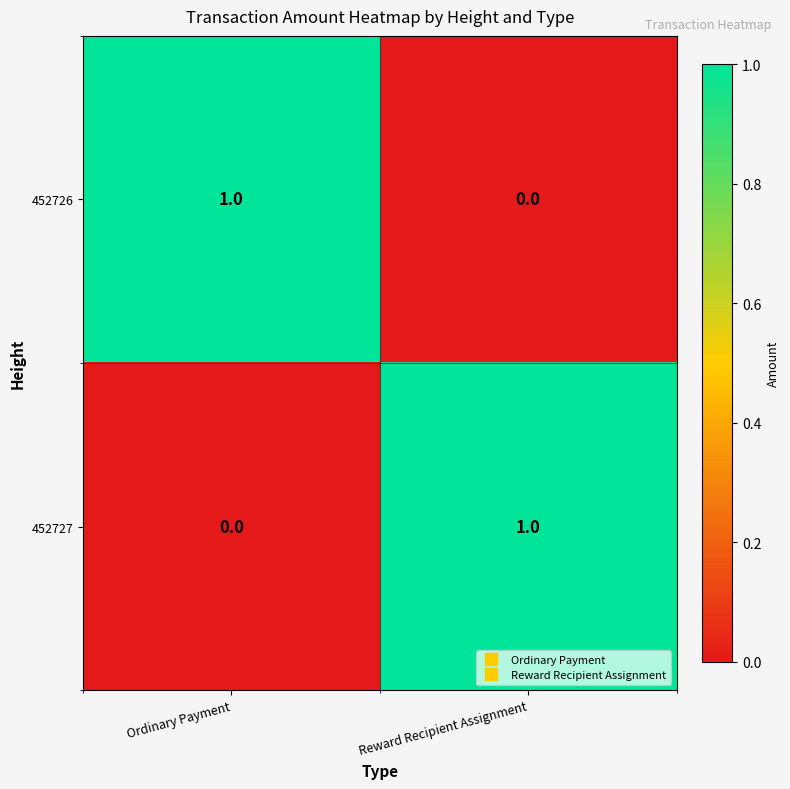

The 452726 series shows 0 at Reward Recipient Assignment. True or false?

True